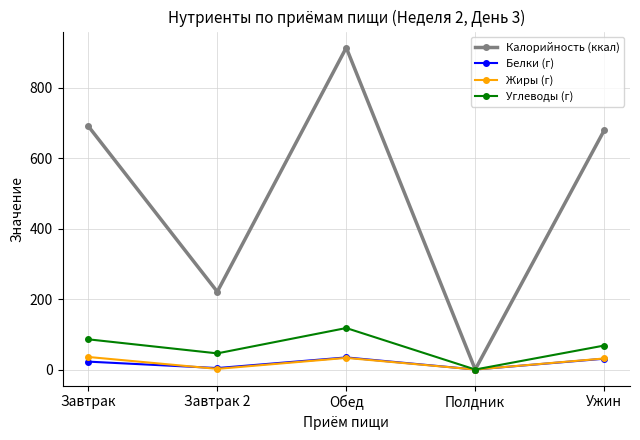

Which series changed the most between Завтрак 2 and Ужин?

Калорийность (ккал)